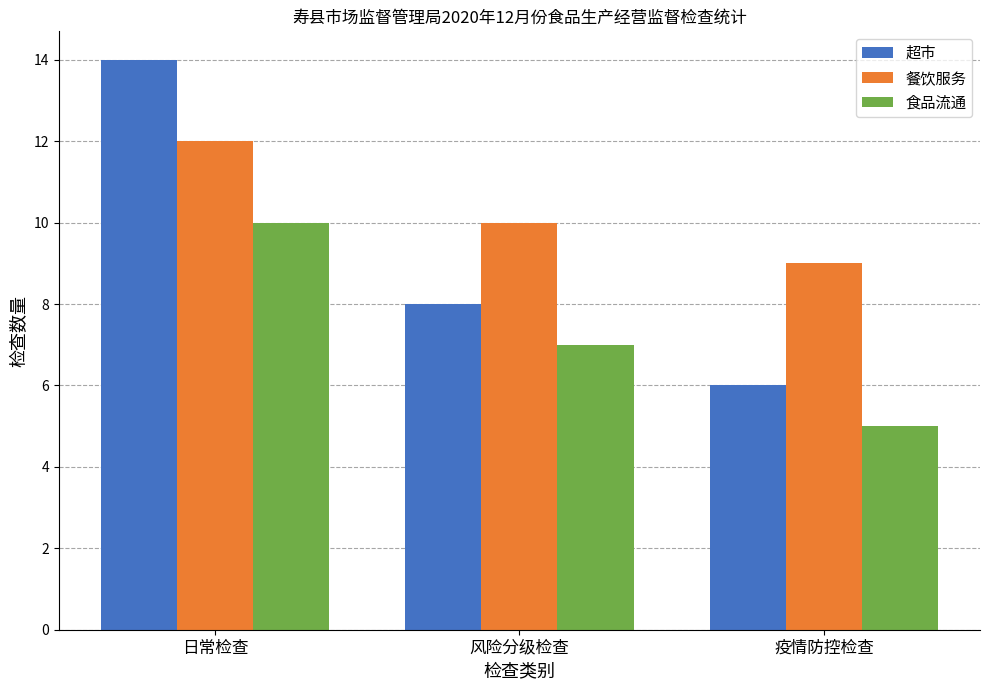

Rank the series by their maximum value, from lowest to highest.

食品流通, 餐饮服务, 超市